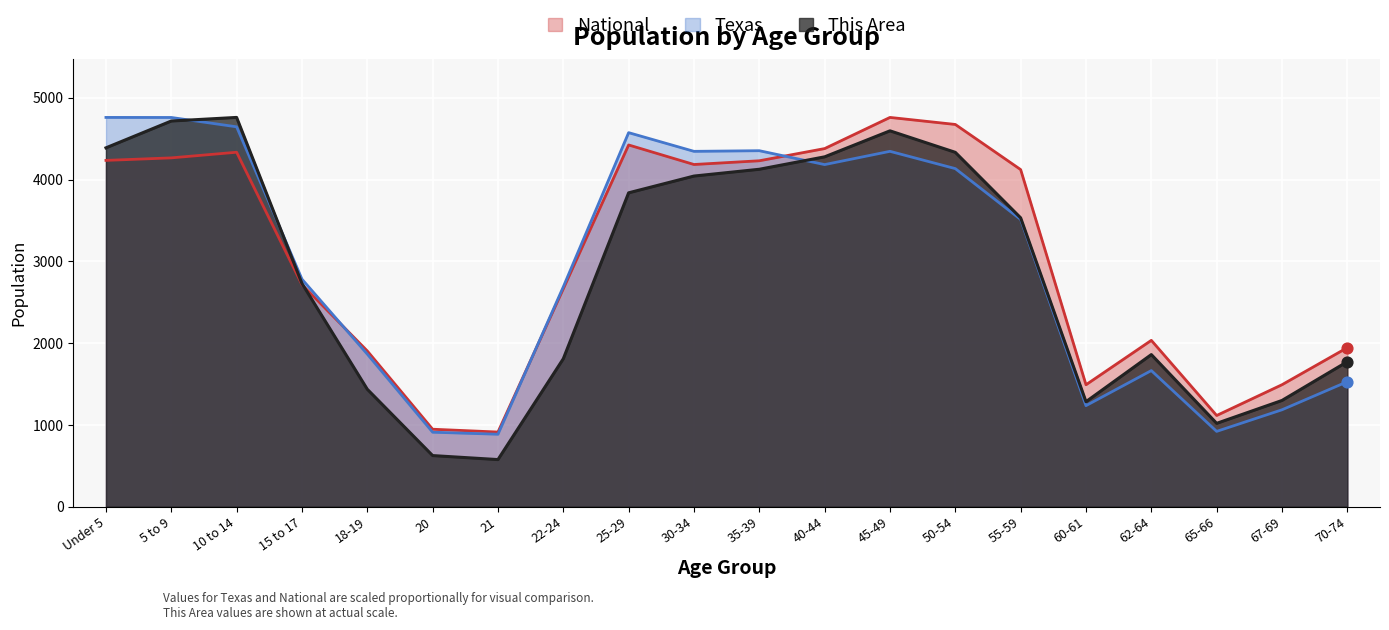

Which series reaches the minimum Y coordinate?

This Area